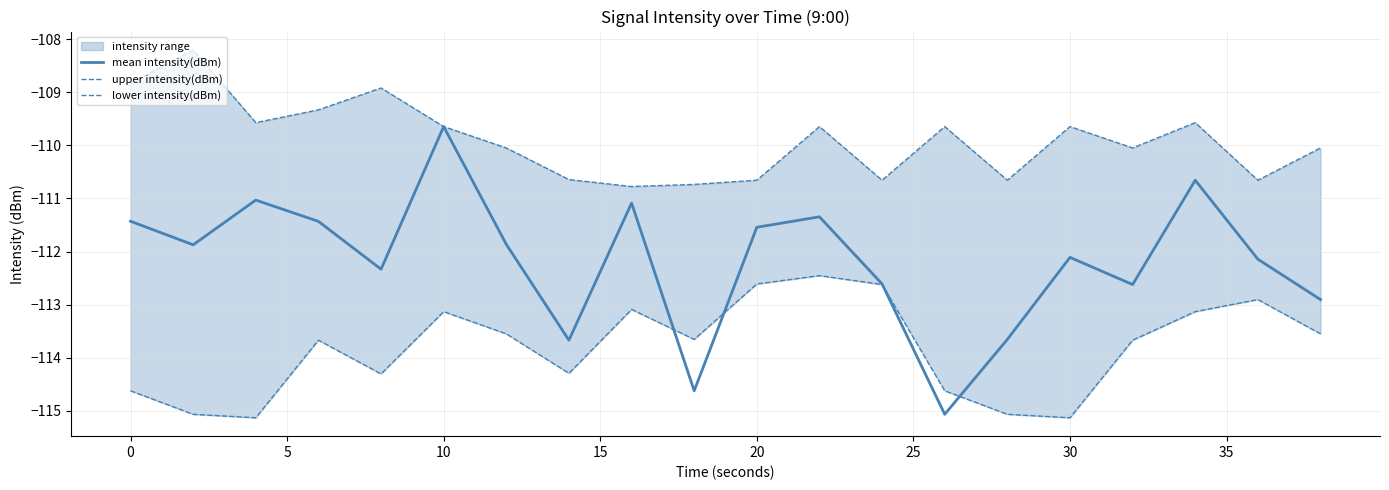

How many values in the upper intensity(dBm) series exceed -109?

3